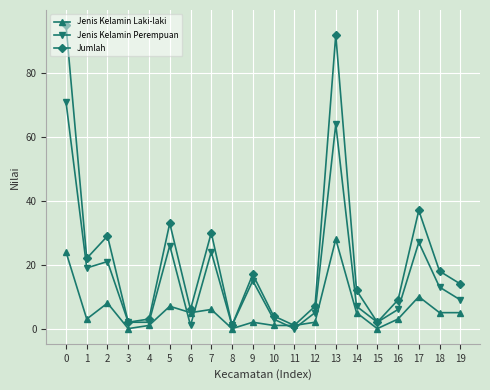

Where do Jenis Kelamin Perempuan and Jenis Kelamin Laki-laki first cross each other?

5 and 6